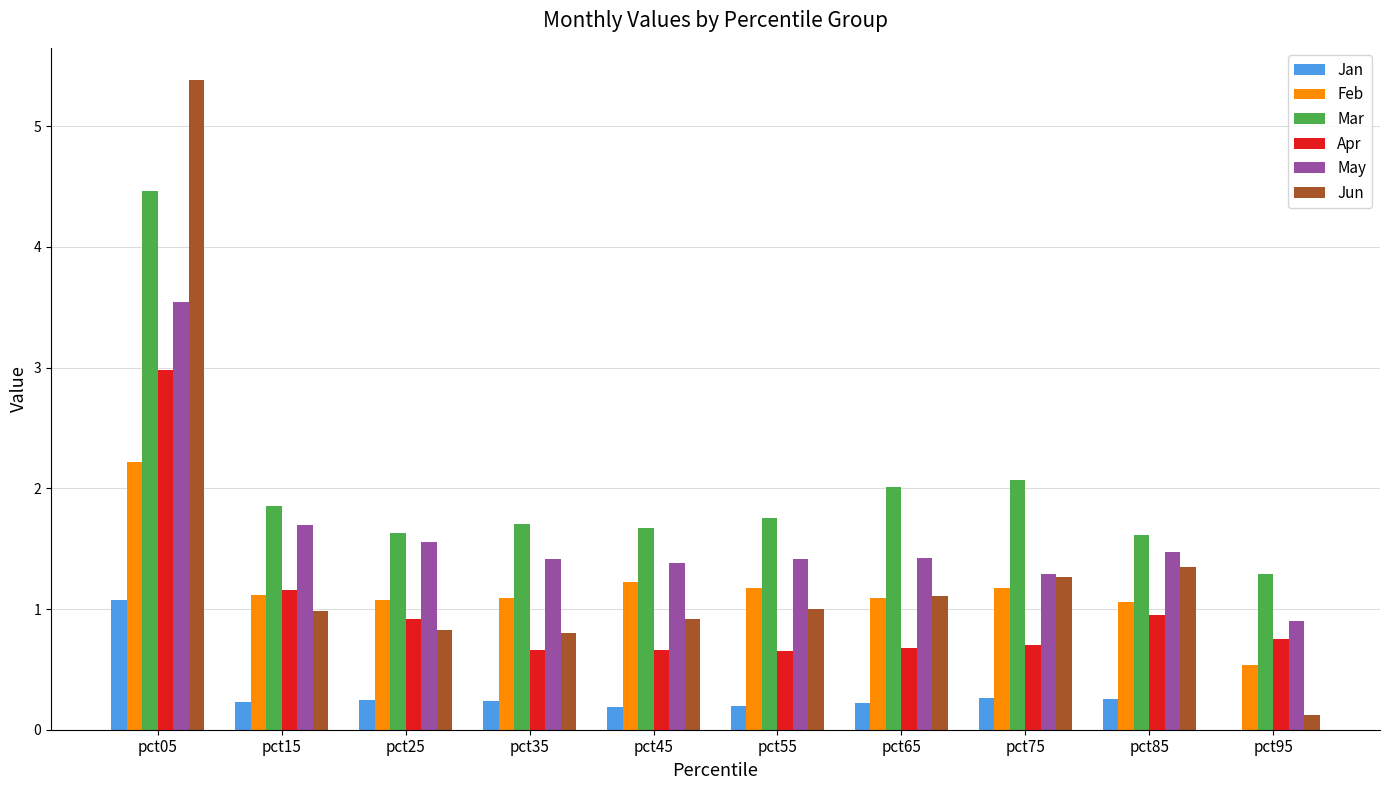

What is the sum of all Feb values?

11.7